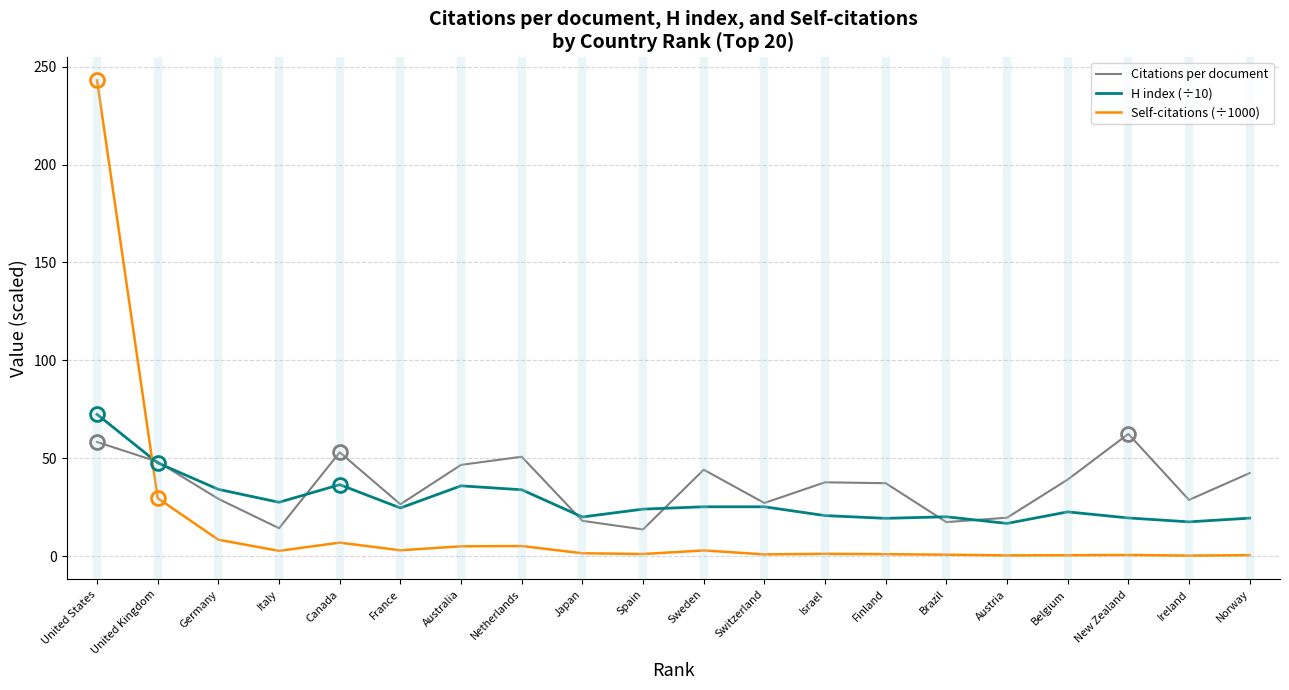

List the series in order of their peak value, highest first.

Self-citations (÷1000), H index (÷10), Citations per document